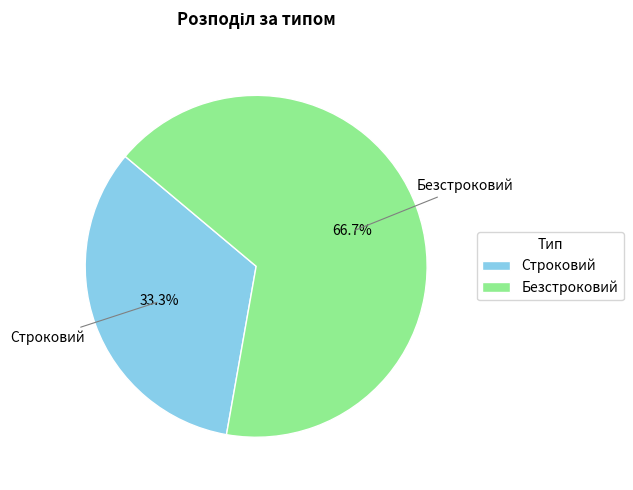

How much of the chart is everything except Строковий?

66.7%